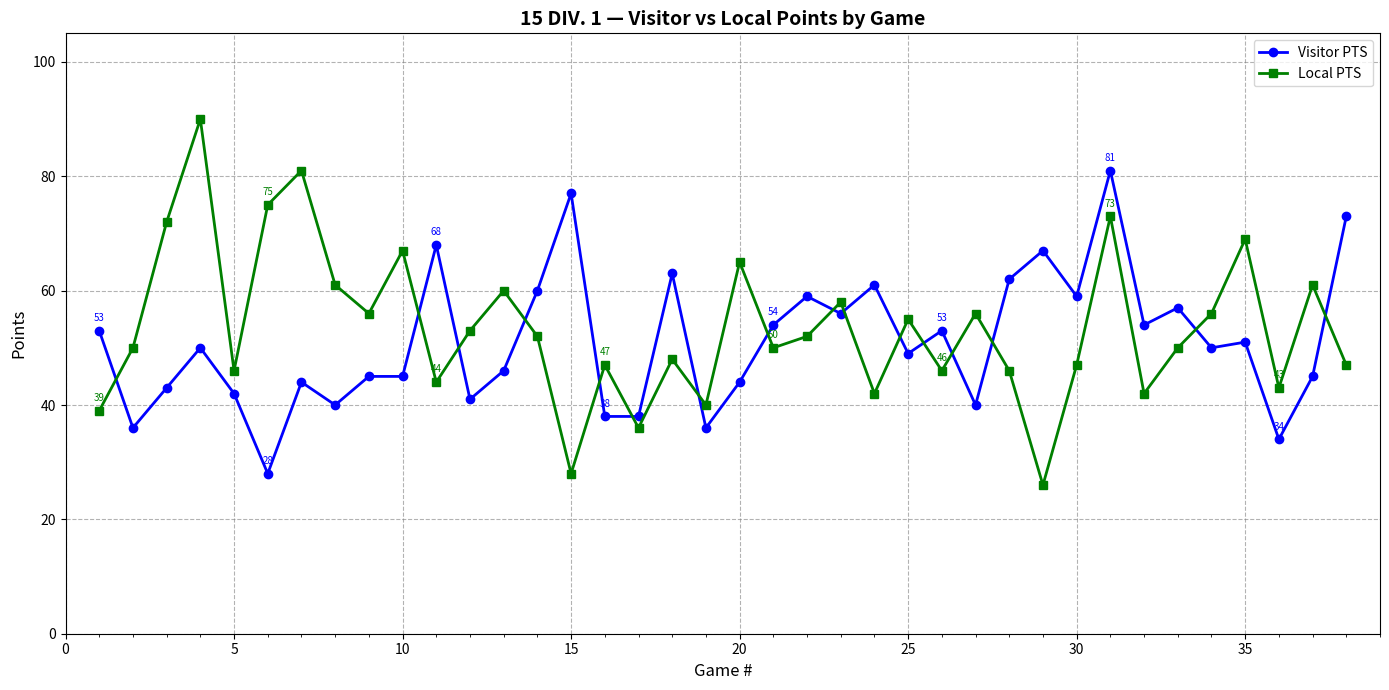

True or false: Local PTS and Visitor PTS cross at least once.

True